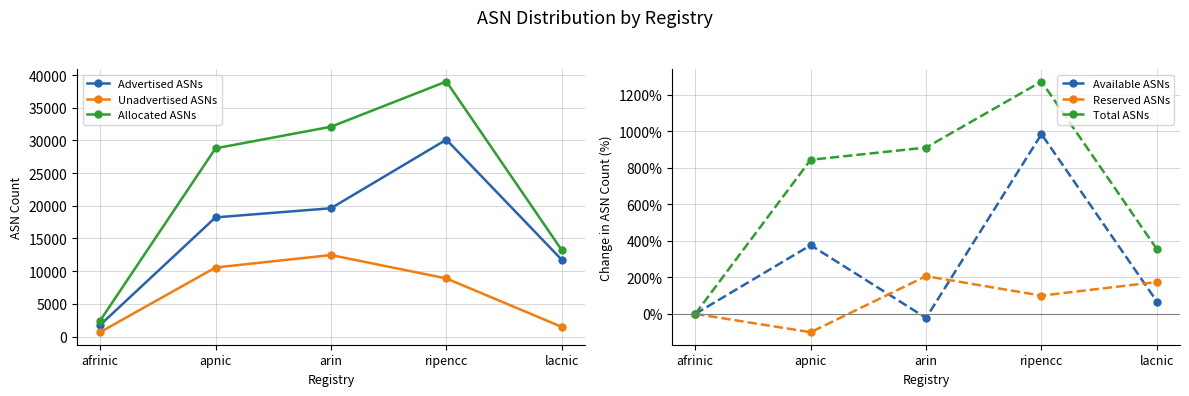

What position from the left is ripencc?

4